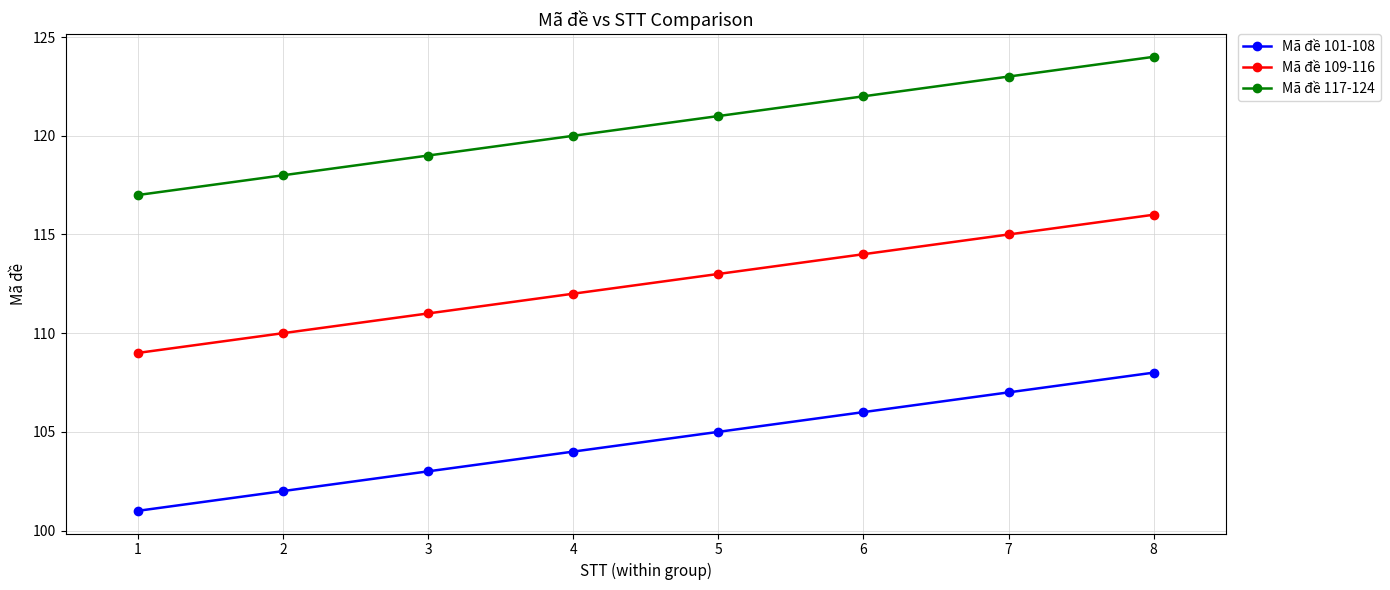

Reading right to left, what are all the values shown in this chart?

Mã đề 101-108: 108	107	106	105	104	103	102	101
Mã đề 109-116: 116	115	114	113	112	111	110	109
Mã đề 117-124: 124	123	122	121	120	119	118	117